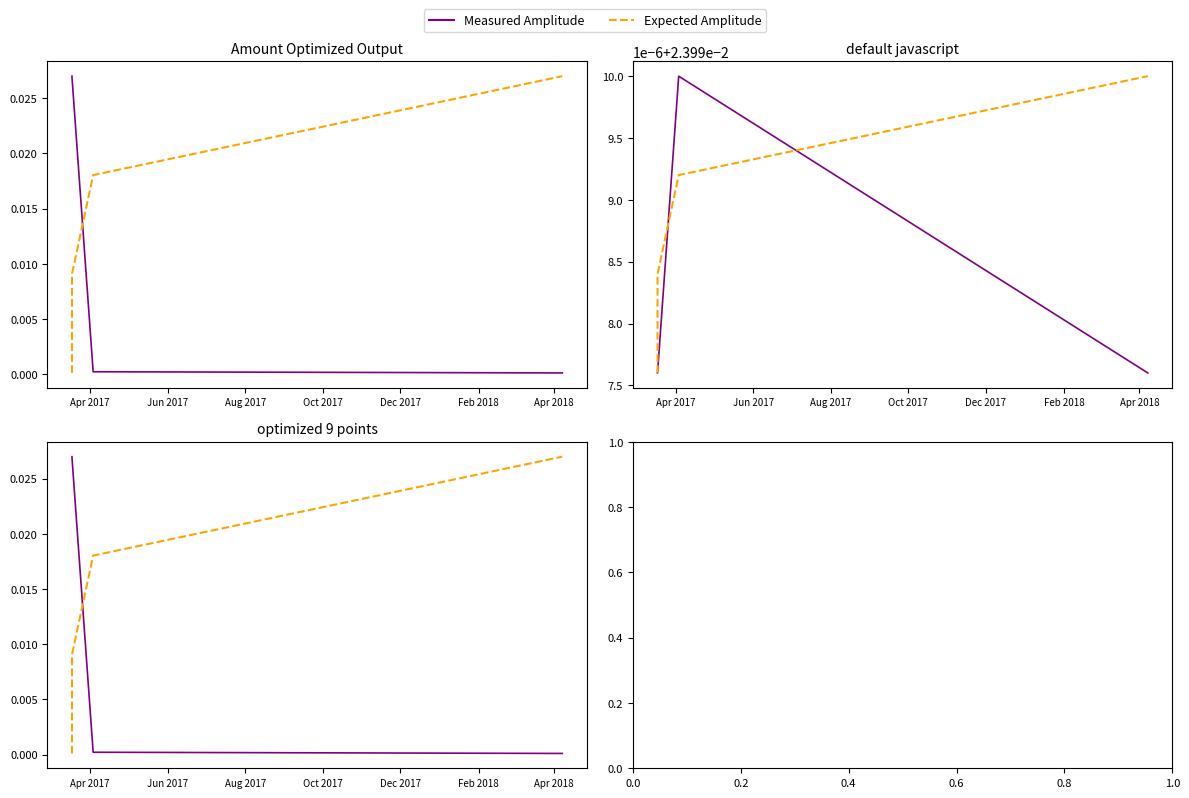

At how many categories does at least one series exceed 0?

4